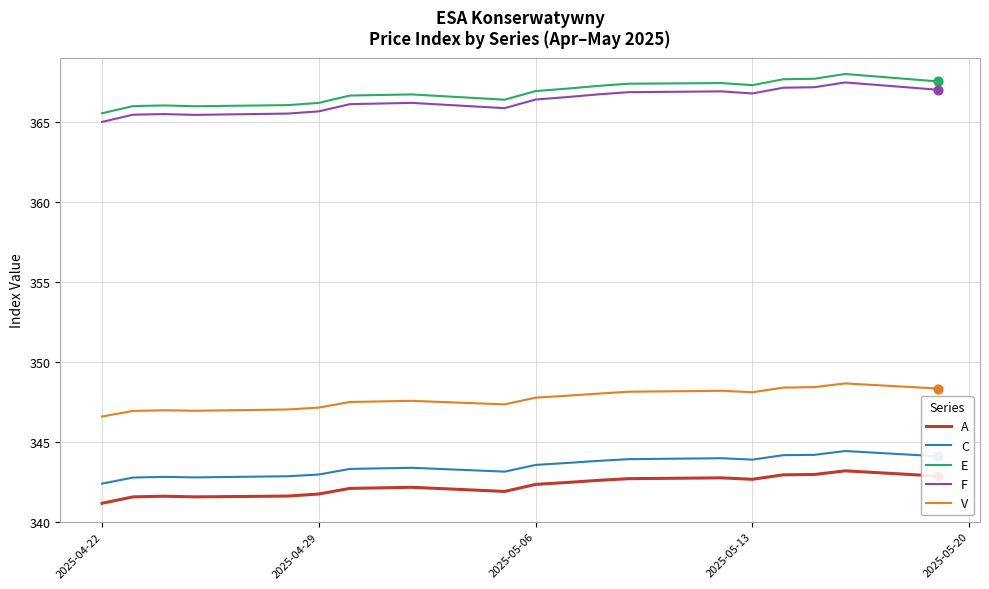

True or false: A and V cross at least once.

False